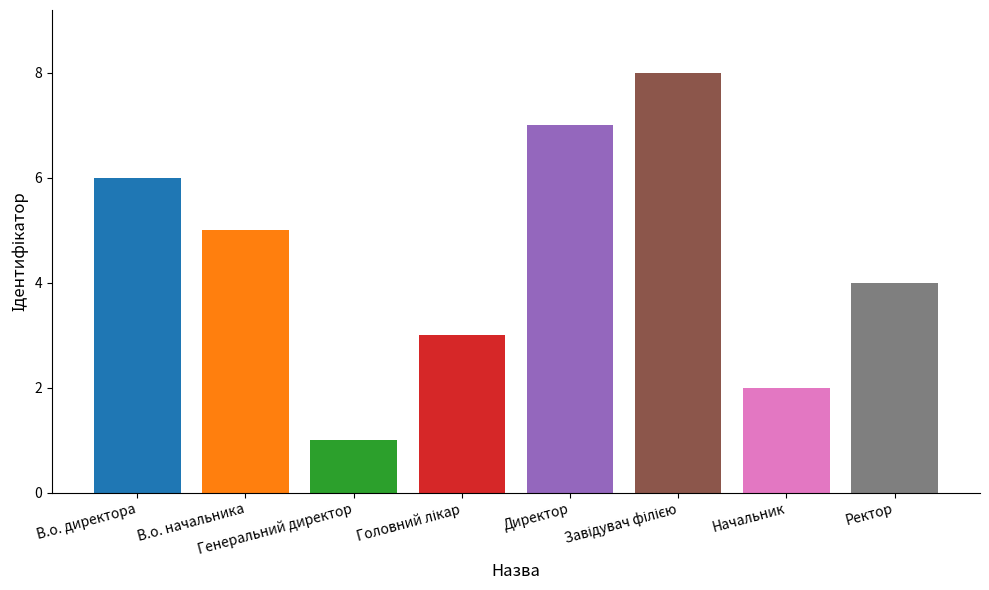

What position from the left is В.о. директора?

1